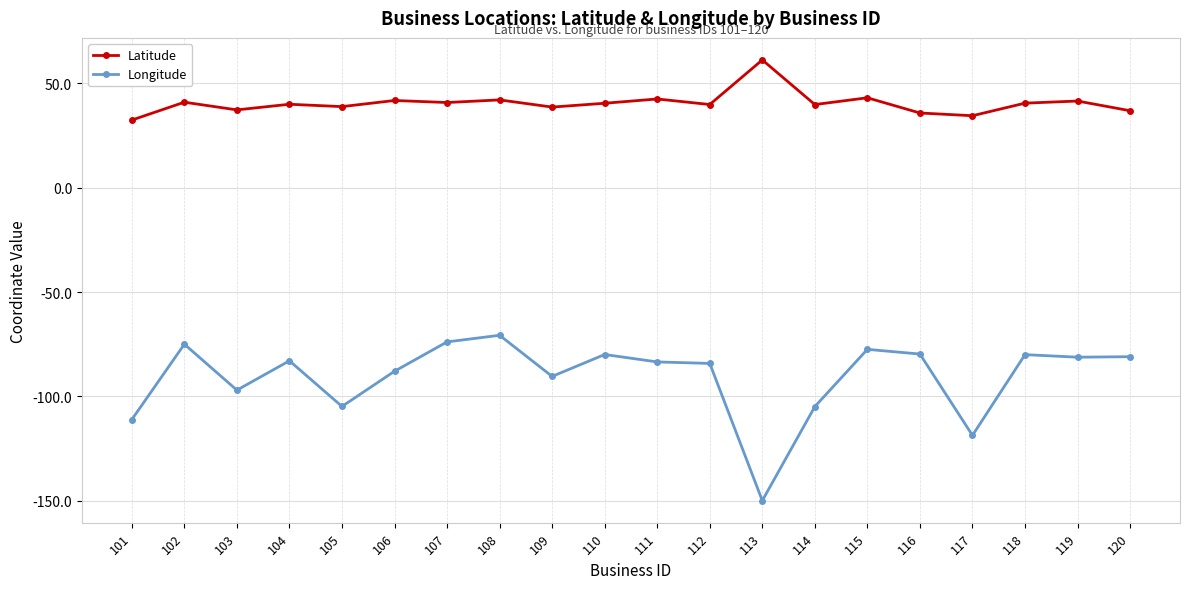

Is this an area chart (filled region under the line)?

No